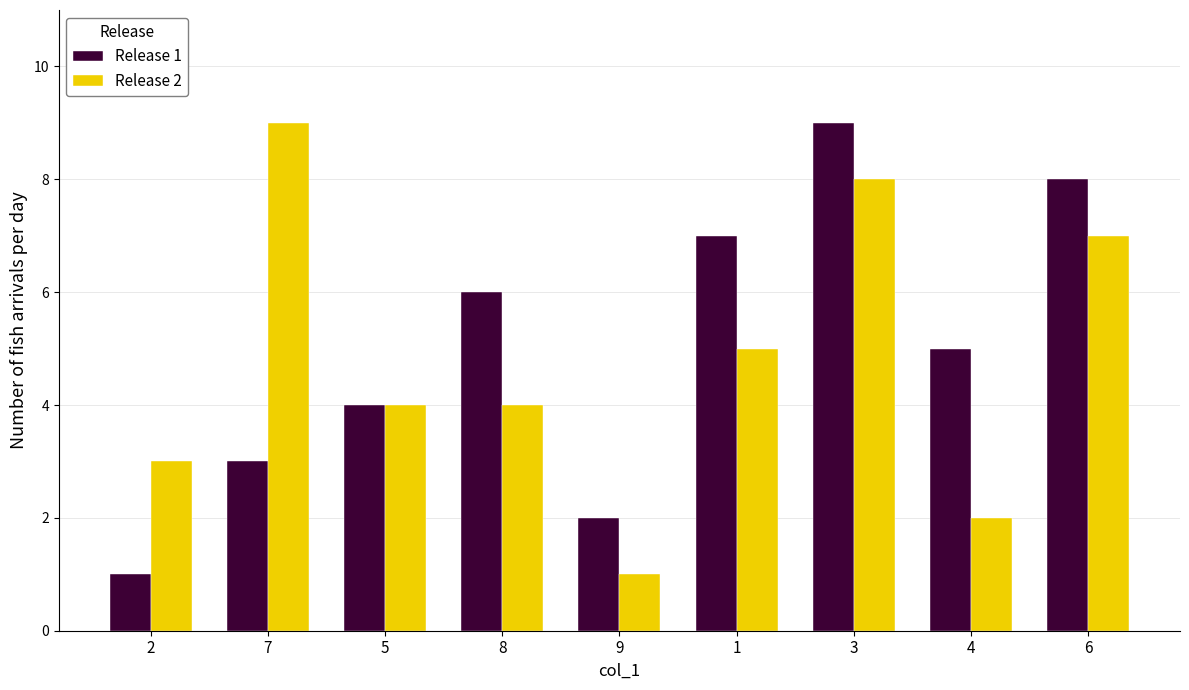

Reading right to left, list all the values displayed in this chart.

Release 1: 6=8	4=5	3=9	1=7	9=2	8=6	5=4	7=3	2=1
Release 2: 6=7	4=2	3=8	1=5	9=1	8=4	5=4	7=9	2=3